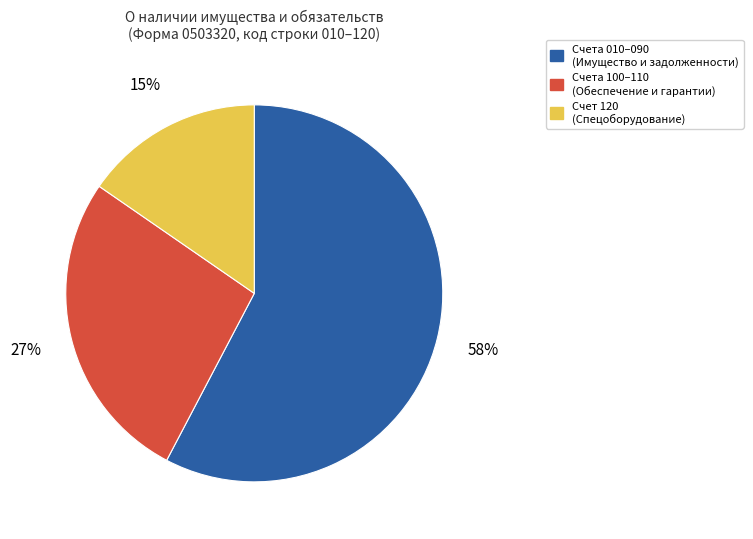

To the nearest percent, what is the average slice percentage?

33%